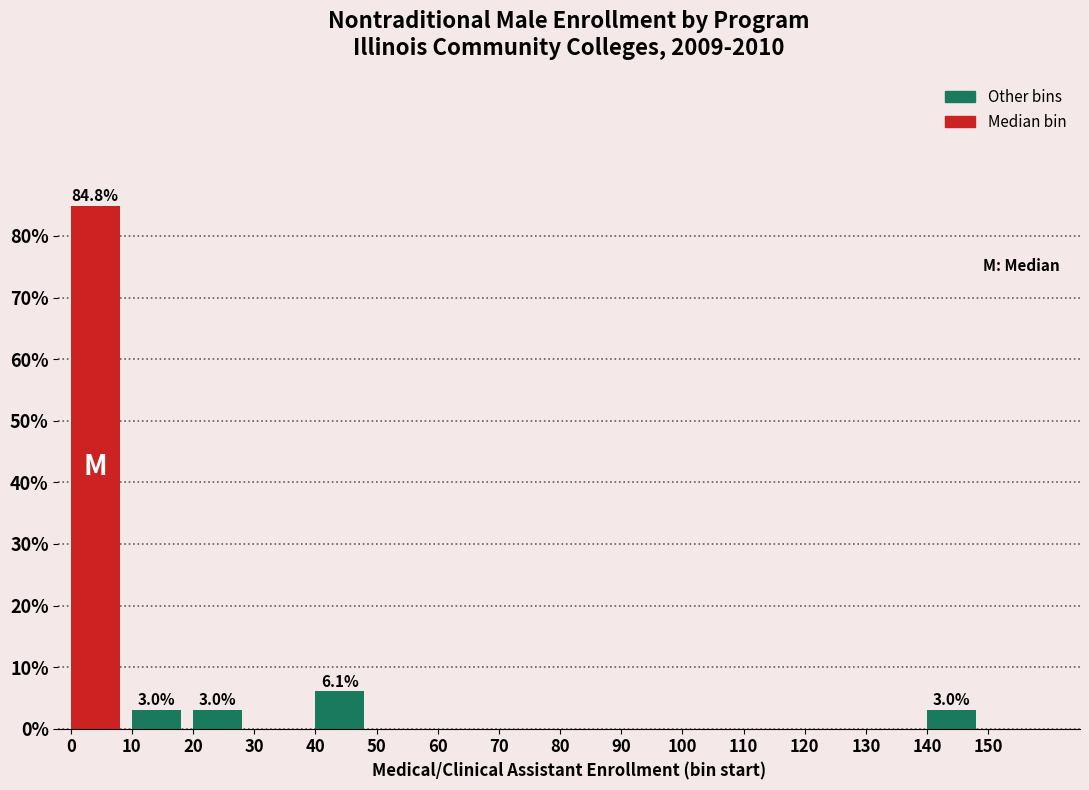

Reading left to right, transcribe all the data shown in this chart.

0=84.8	10=3.0	20=3.0	30=0.0	40=6.1	50=0.0	60=0.0	70=0.0	80=0.0	90=0.0	100=0.0	110=0.0	120=0.0	130=0.0	140=3.0	150=0.0